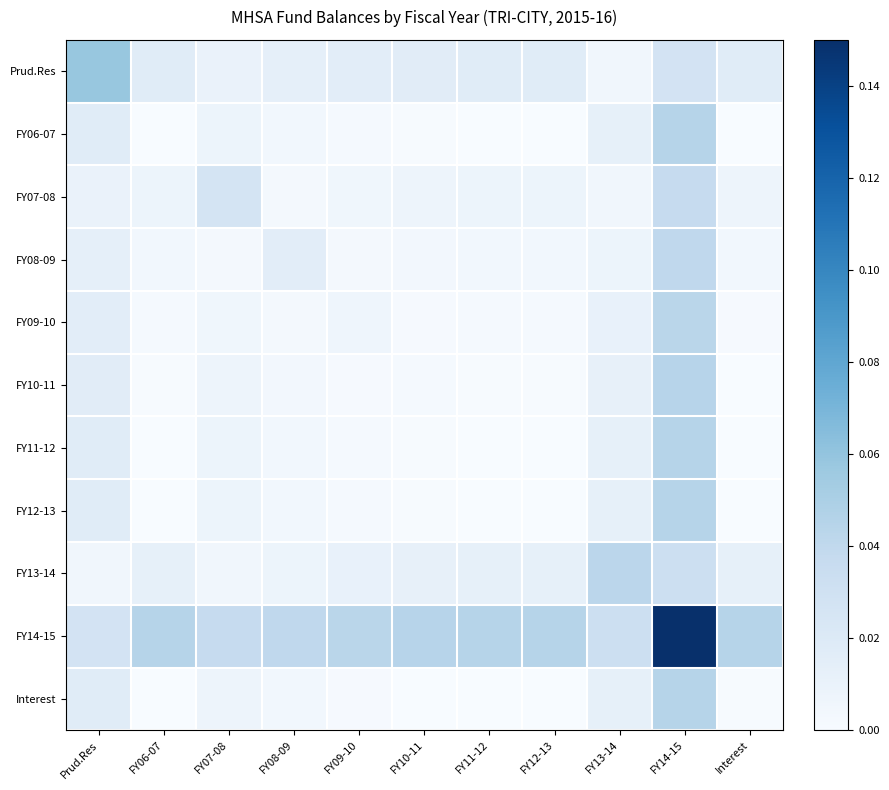

Reading left to right, transcribe all the data shown in this chart.

Prud.Res: Prud.Res=0.1	FY06-07=0.0	FY07-08=0.0	FY08-09=0.0	FY09-10=0.0	FY10-11=0.0	FY11-12=0.0	FY12-13=0.0	FY13-14=0.0	FY14-15=0.0	Interest=0.0
FY06-07: Prud.Res=0.0	FY06-07=0.0	FY07-08=0.0	FY08-09=0.0	FY09-10=0.0	FY10-11=0.0	FY11-12=0.0	FY12-13=0.0	FY13-14=0.0	FY14-15=0.0	Interest=0.0
FY07-08: Prud.Res=0.0	FY06-07=0.0	FY07-08=0.0	FY08-09=0.0	FY09-10=0.0	FY10-11=0.0	FY11-12=0.0	FY12-13=0.0	FY13-14=0.0	FY14-15=0.0	Interest=0.0
FY08-09: Prud.Res=0.0	FY06-07=0.0	FY07-08=0.0	FY08-09=0.0	FY09-10=0.0	FY10-11=0.0	FY11-12=0.0	FY12-13=0.0	FY13-14=0.0	FY14-15=0.0	Interest=0.0
FY09-10: Prud.Res=0.0	FY06-07=0.0	FY07-08=0.0	FY08-09=0.0	FY09-10=0.0	FY10-11=0.0	FY11-12=0.0	FY12-13=0.0	FY13-14=0.0	FY14-15=0.0	Interest=0.0
FY10-11: Prud.Res=0.0	FY06-07=0.0	FY07-08=0.0	FY08-09=0.0	FY09-10=0.0	FY10-11=0.0	FY11-12=0.0	FY12-13=0.0	FY13-14=0.0	FY14-15=0.0	Interest=0.0
FY11-12: Prud.Res=0.0	FY06-07=0.0	FY07-08=0.0	FY08-09=0.0	FY09-10=0.0	FY10-11=0.0	FY11-12=0.0	FY12-13=0.0	FY13-14=0.0	FY14-15=0.0	Interest=0.0
FY12-13: Prud.Res=0.0	FY06-07=0.0	FY07-08=0.0	FY08-09=0.0	FY09-10=0.0	FY10-11=0.0	FY11-12=0.0	FY12-13=0.0	FY13-14=0.0	FY14-15=0.0	Interest=0.0
FY13-14: Prud.Res=0.0	FY06-07=0.0	FY07-08=0.0	FY08-09=0.0	FY09-10=0.0	FY10-11=0.0	FY11-12=0.0	FY12-13=0.0	FY13-14=0.0	FY14-15=0.0	Interest=0.0
FY14-15: Prud.Res=0.0	FY06-07=0.0	FY07-08=0.0	FY08-09=0.0	FY09-10=0.0	FY10-11=0.0	FY11-12=0.0	FY12-13=0.0	FY13-14=0.0	FY14-15=0.1	Interest=0.0
Interest: Prud.Res=0.0	FY06-07=0.0	FY07-08=0.0	FY08-09=0.0	FY09-10=0.0	FY10-11=0.0	FY11-12=0.0	FY12-13=0.0	FY13-14=0.0	FY14-15=0.0	Interest=0.0